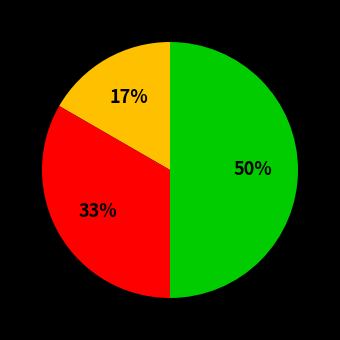

To the nearest percent, what is the average slice percentage?

33%